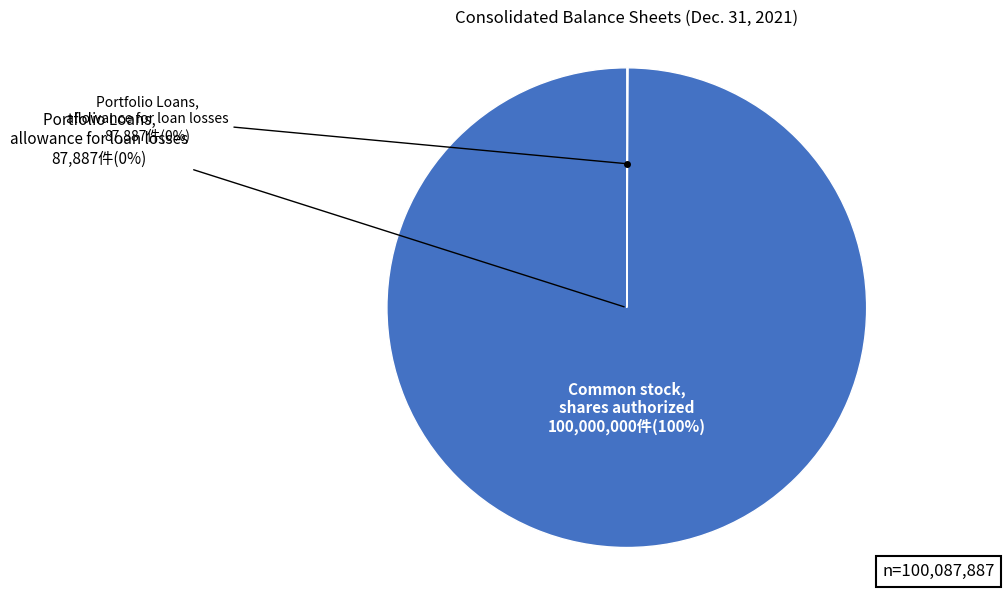

Is there a majority slice in this chart?

Yes